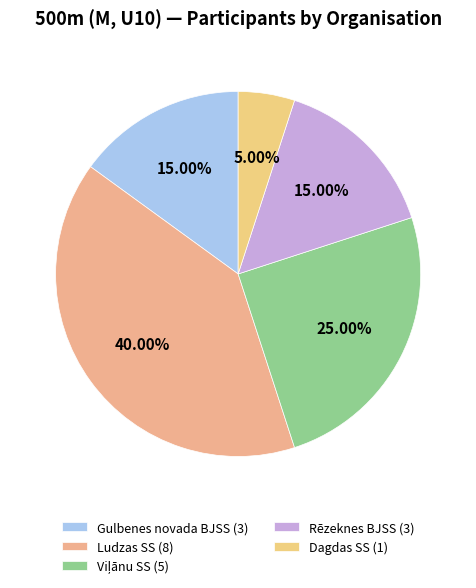

How many slices are in this pie chart?

5